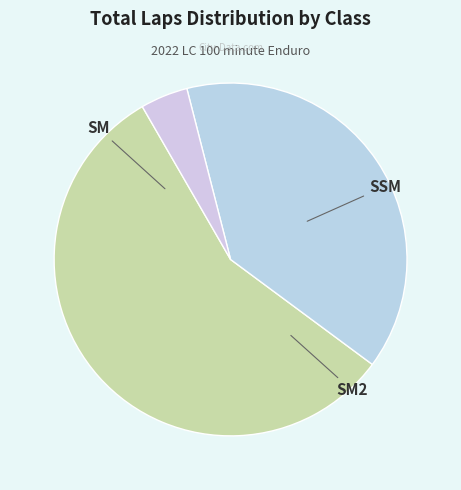

To the nearest percent, what portion does SM represent?

57%